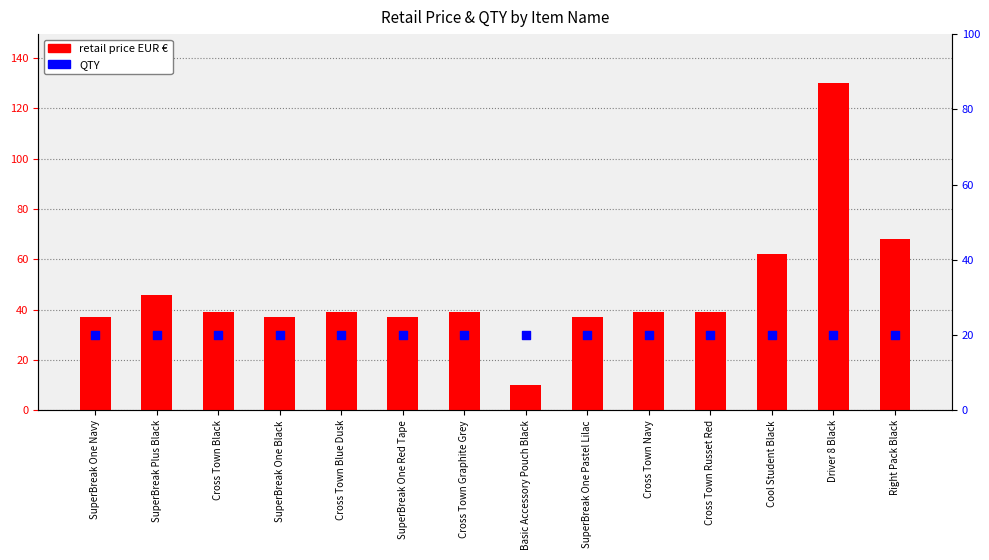

What is the total value across all series at Driver 8 Black?

150